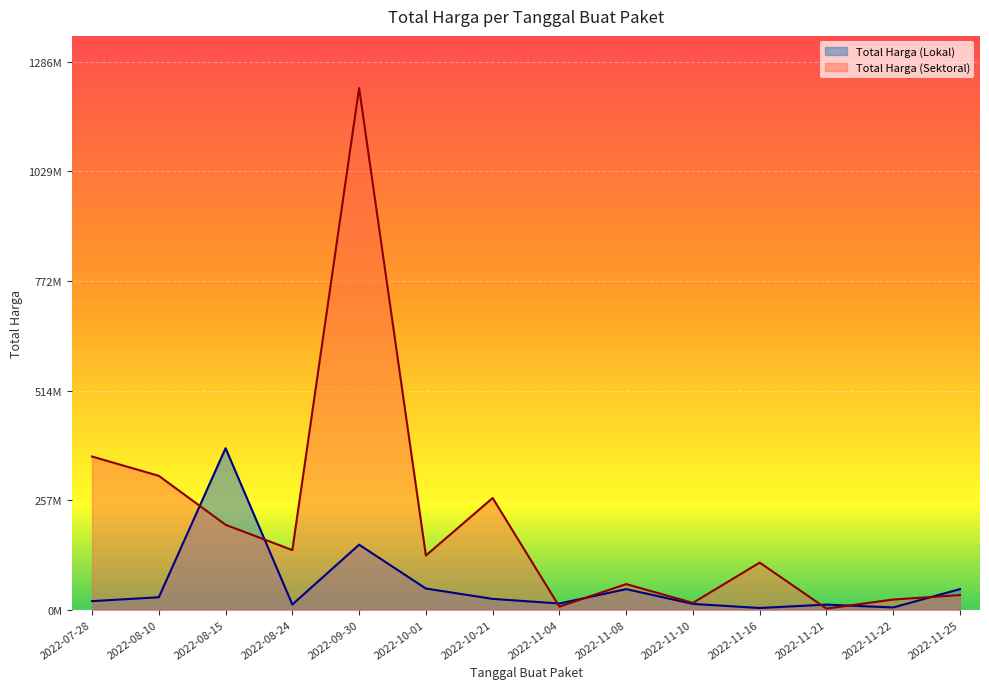

List the series in order of their peak value, highest first.

Total Harga (Sektoral), Total Harga (Lokal)